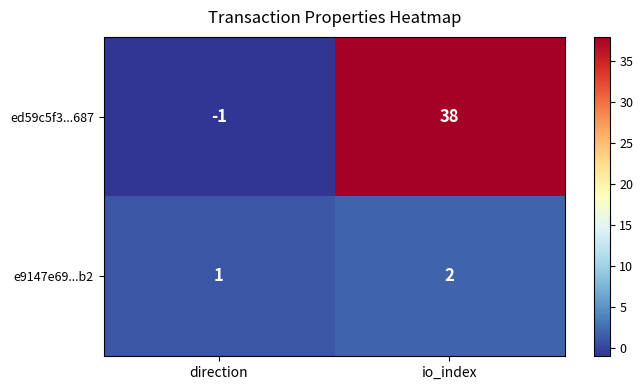

Which series has the largest total across all categories?

ed59c5f3...687